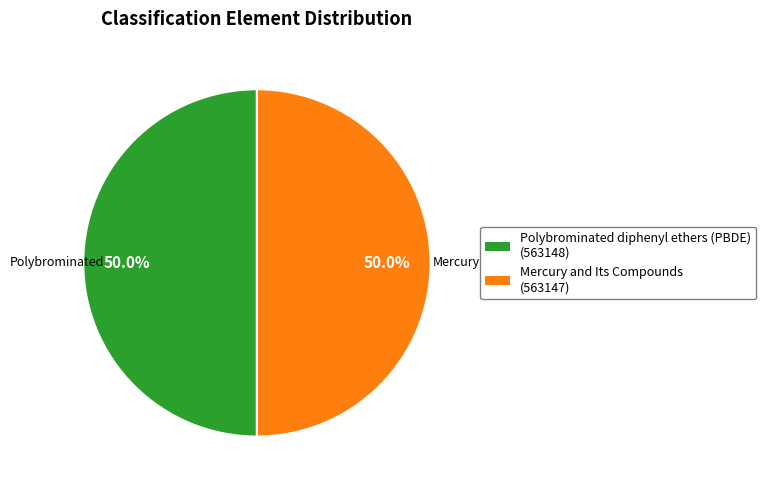

True or false: Mercury and Its Compounds accounts for 59% of the total.

False